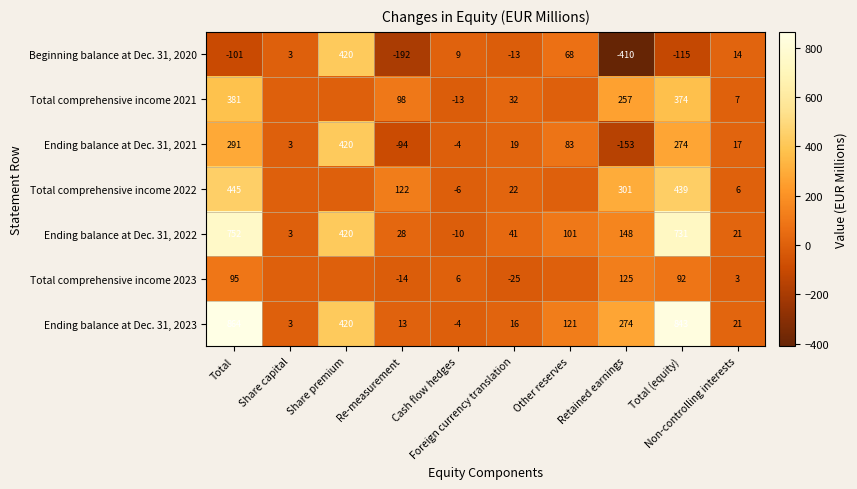

Which label corresponds to the smallest value in the chart?

Retained earnings